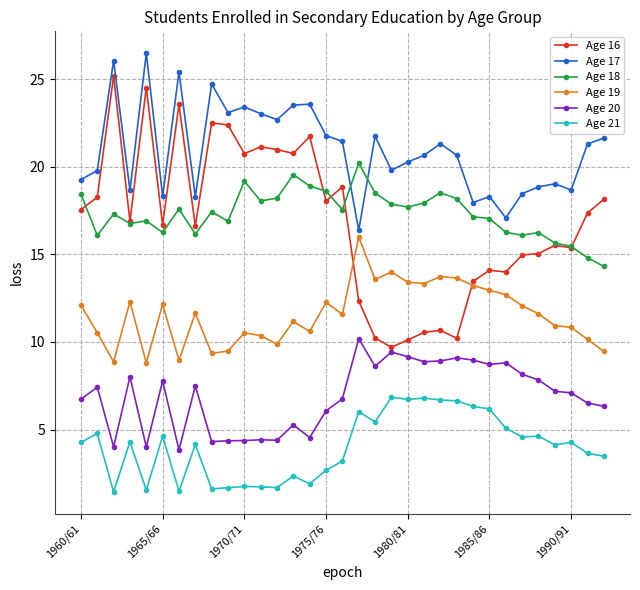

What are all the series names shown in the legend?

Age 16, Age 17, Age 18, Age 19, Age 20, Age 21